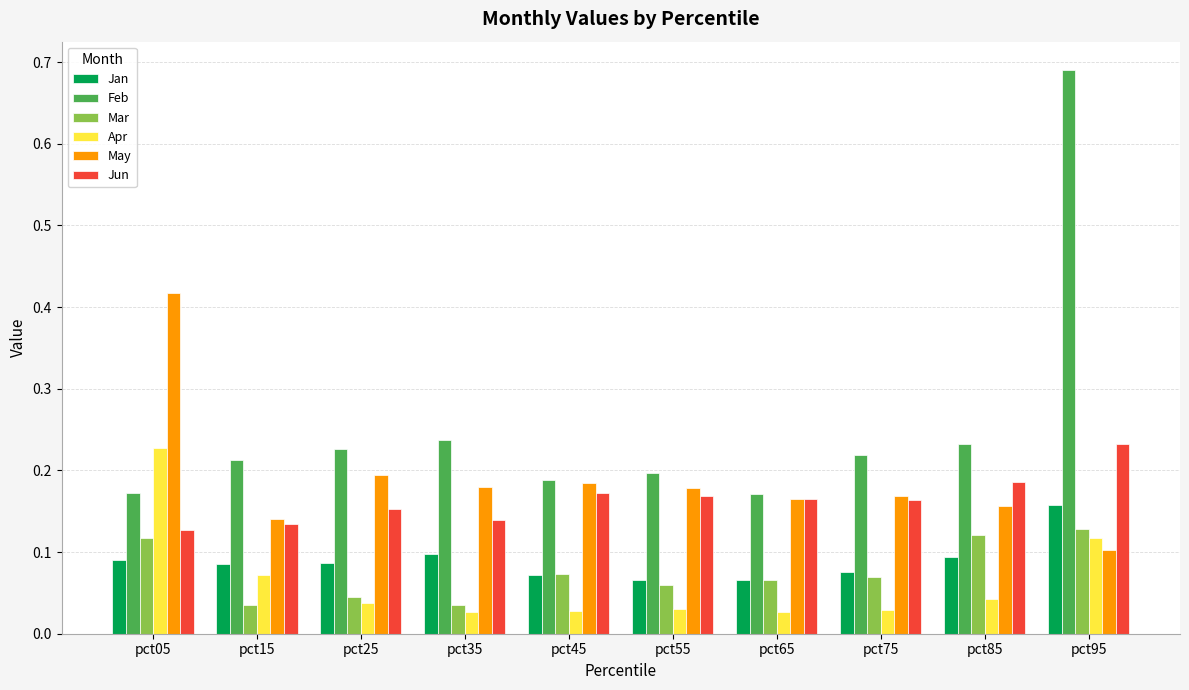

How many Jan values are between 0 and 1?

10